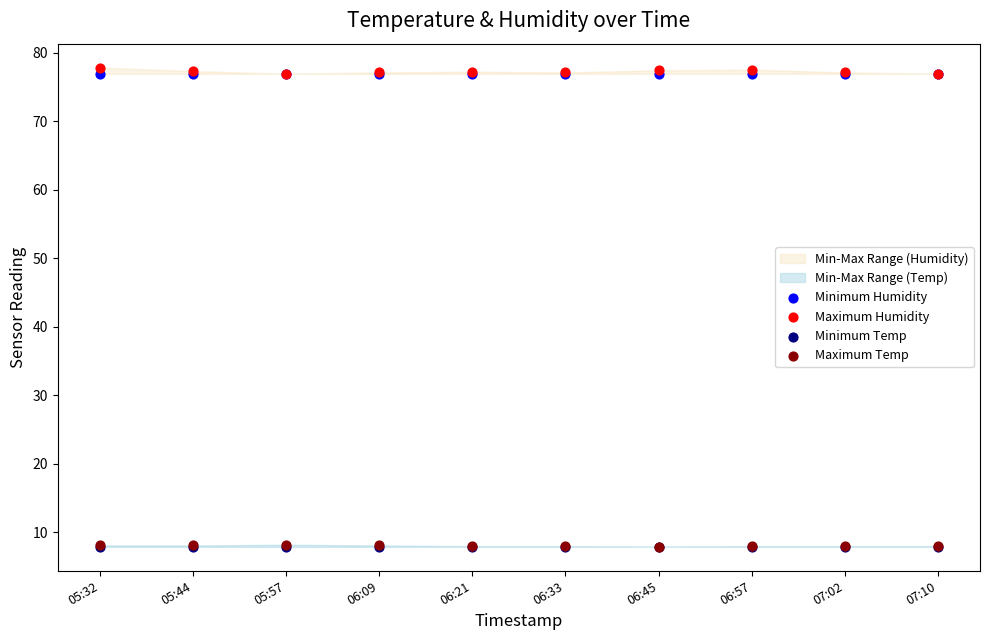

What are all the series names shown in the legend?

Minimum Humidity, Maximum Humidity, Minimum Temp, Maximum Temp